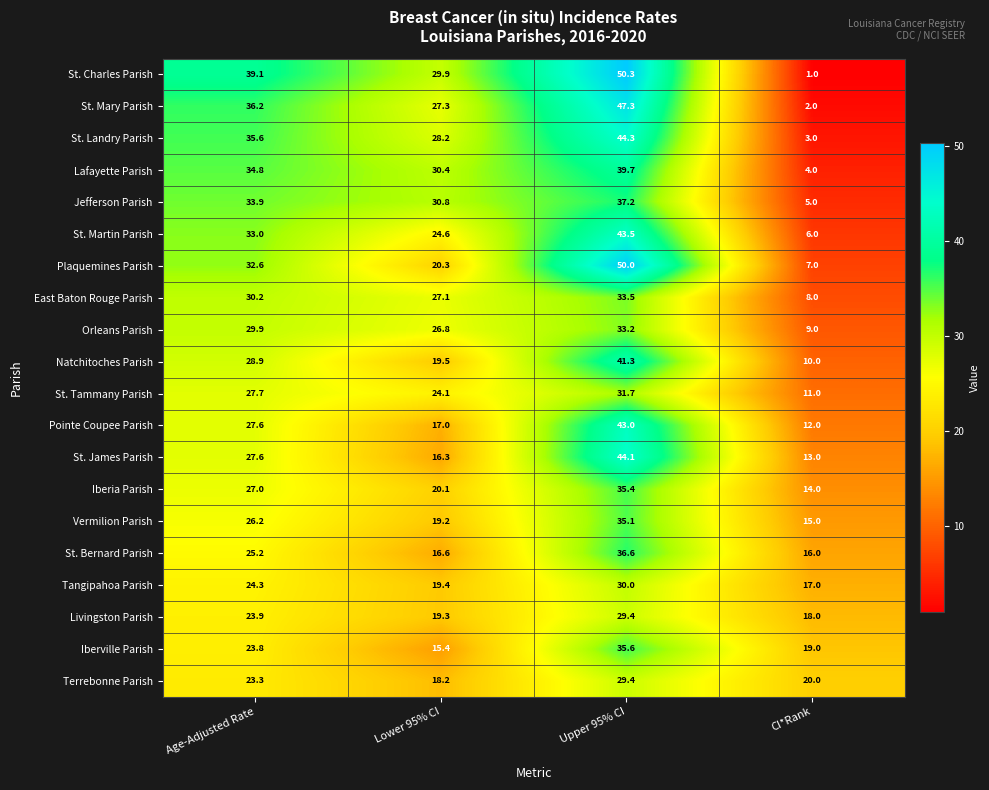

Rank the categories by Iberville Parish value from lowest to highest.

Lower 95% CI, CI*Rank, Age-Adjusted Rate, Upper 95% CI